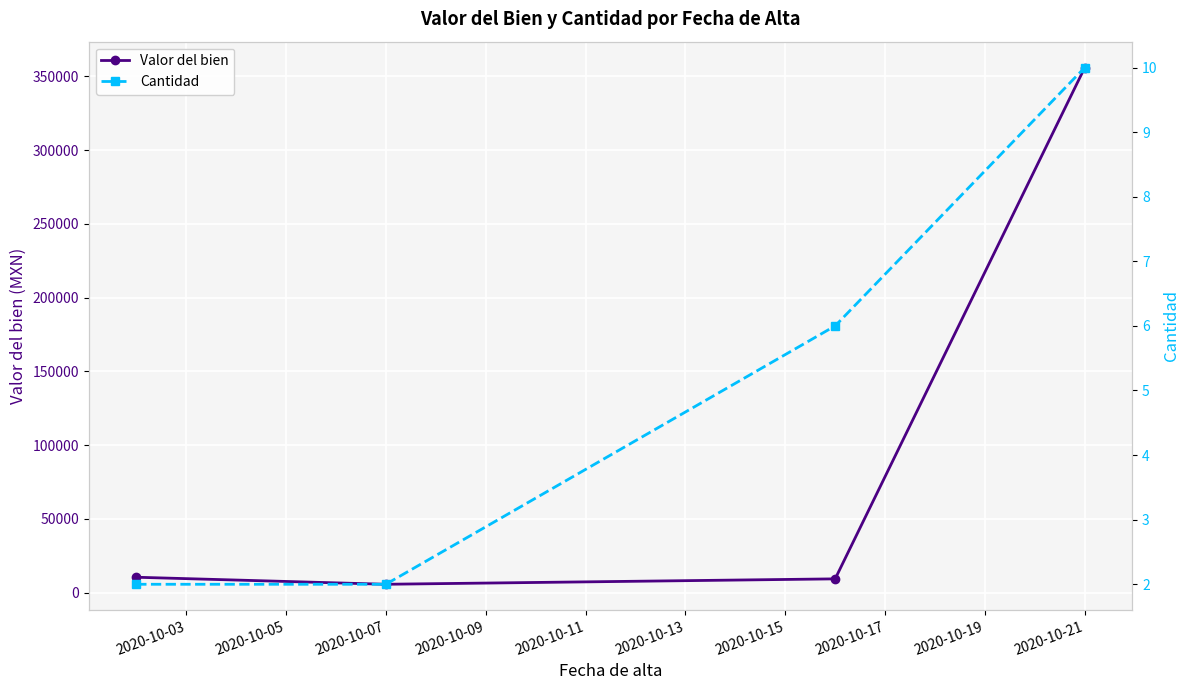

Rank the series by their average value, from highest to lowest.

Valor del bien, Cantidad